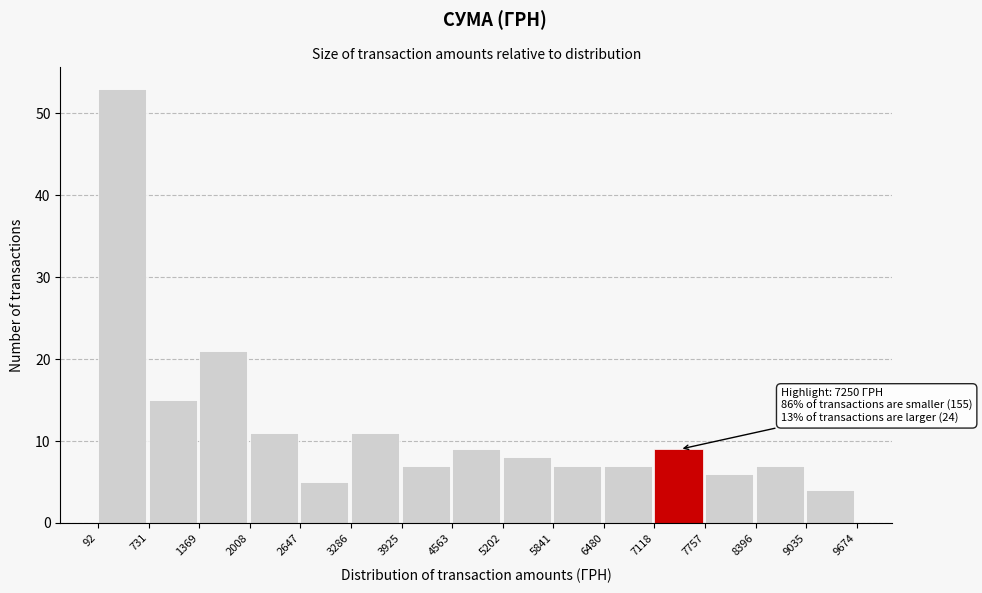

Which range on the x-axis has the tallest bar?

92 to 731